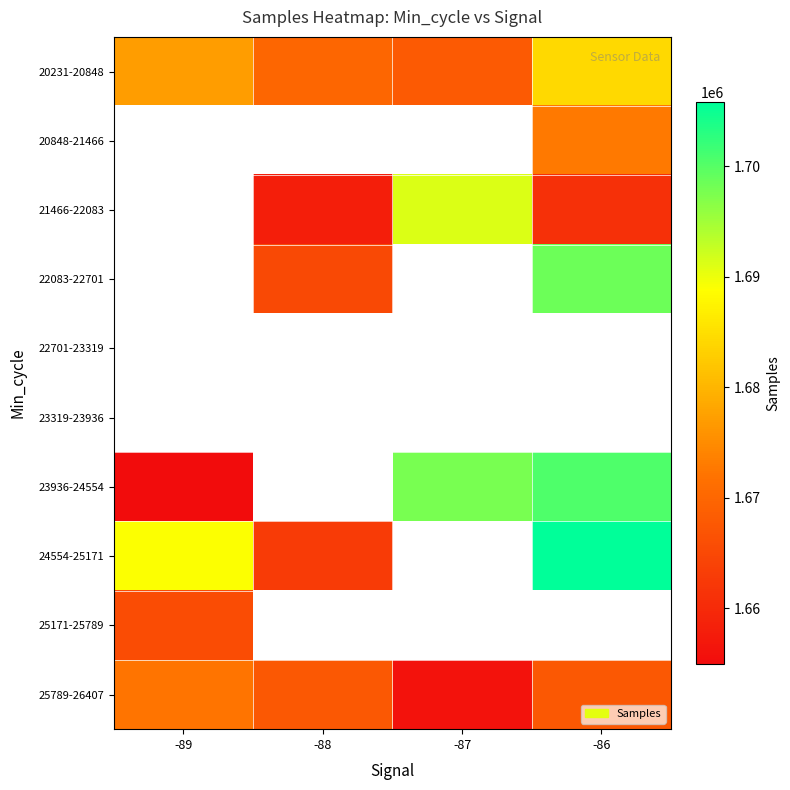

Is the value of 22083-22701 at -88 greater than the value of 22701-23319 at -88?

No